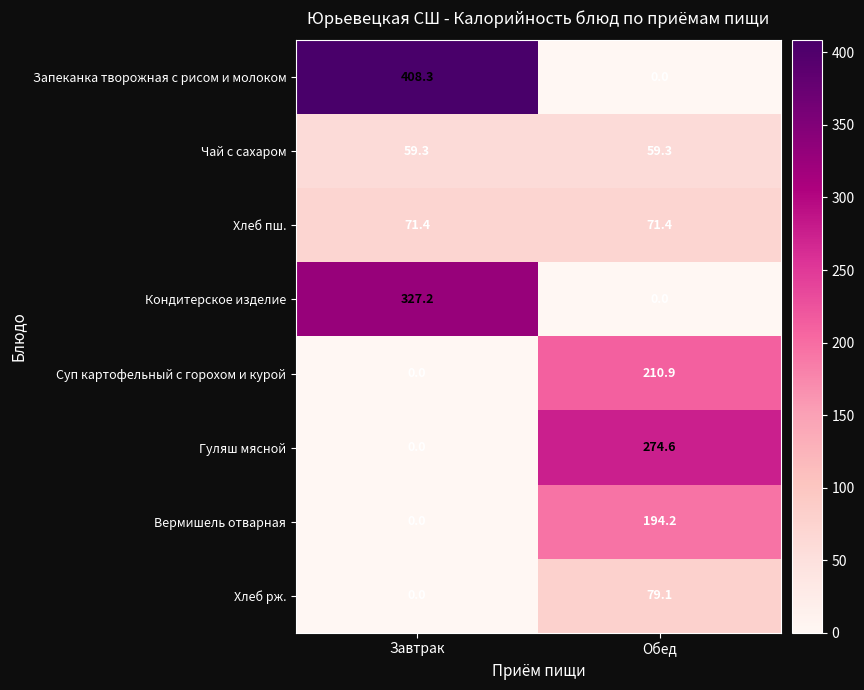

What is the sum of the Хлеб пш. values at Завтрак and Обед?

142.8